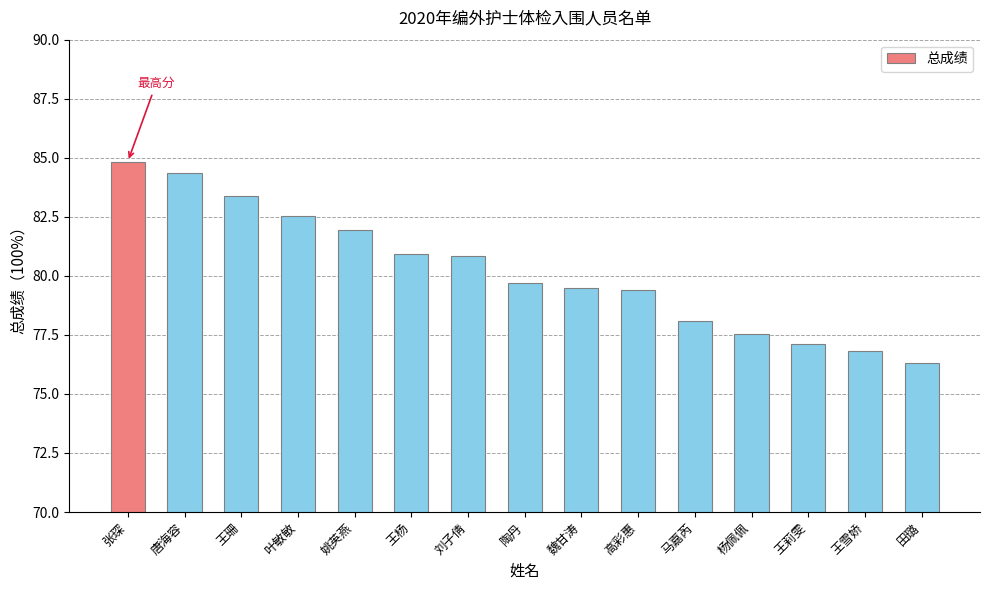

What is the minimum value shown in the chart?

76.3